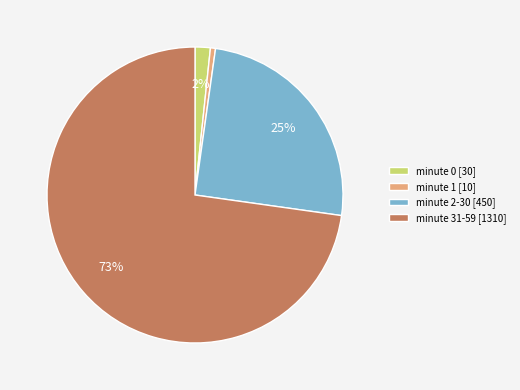

Is the sum of minute 31-59 [1310] and minute 2-30 [450] greater than half?

Yes